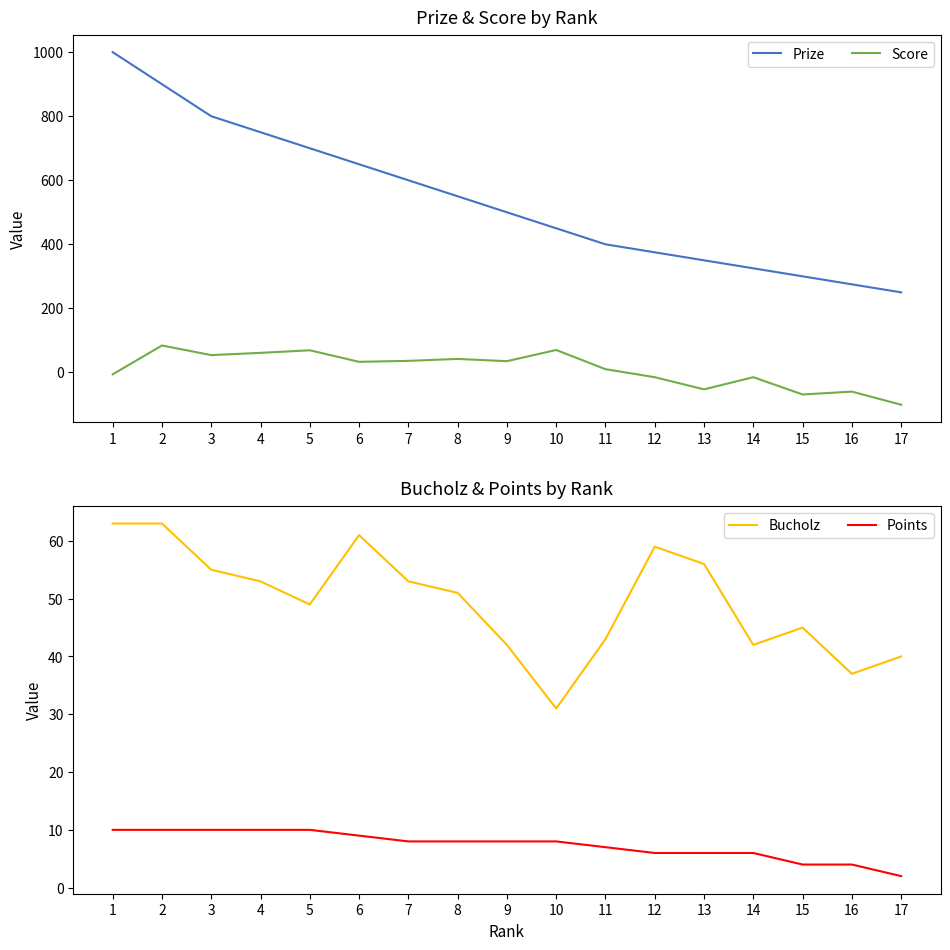

At which category is the sum across all series the highest?

1